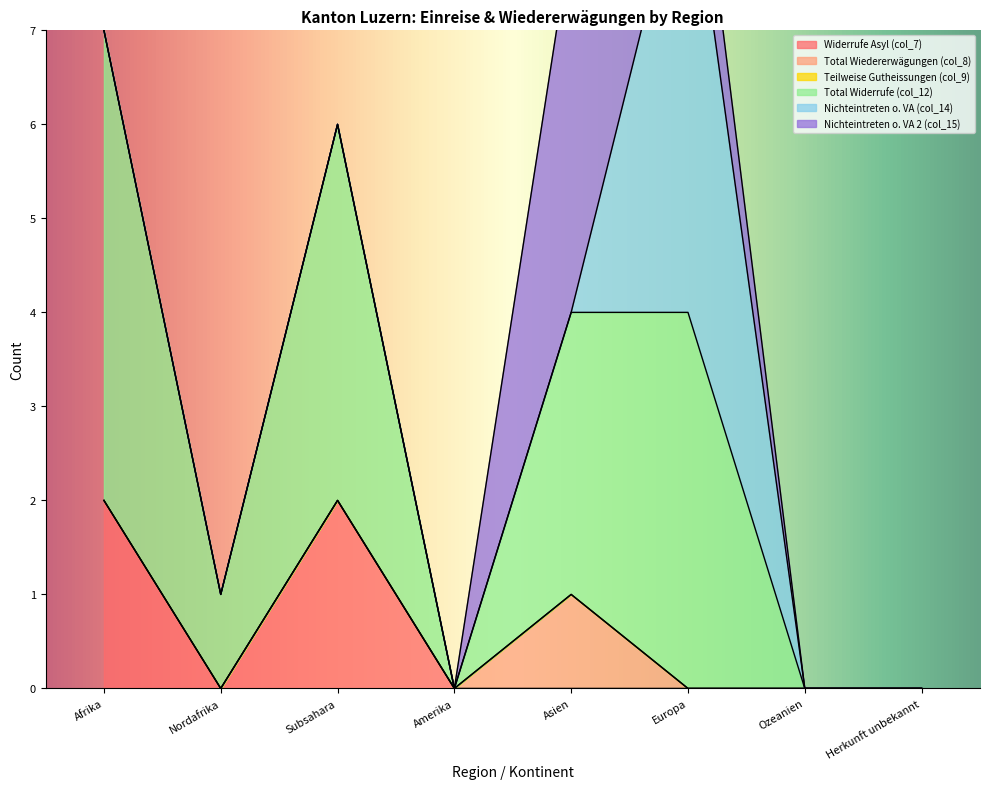

Reading left to right, extract all data points from this chart.

Widerrufe Asyl (col_7): 2	0	2	0	0	0	0	0
Total Wiedererwägungen (col_8): 0	0	0	0	1	0	0	0
Teilweise Gutheissungen (col_9): 0	0	0	0	0	0	0	0
Total Widerrufe (col_12): 5	1	4	0	3	4	0	0
Nichteintreten o. VA (col_14): 0	0	0	0	0	5	0	0
Nichteintreten o. VA 2 (col_15): 0	0	0	0	4	1	0	0